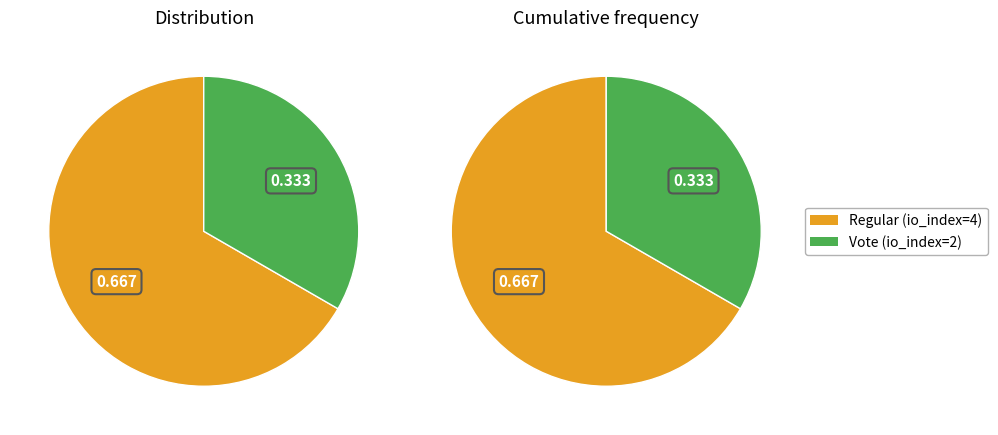

What is the total percentage of Vote and Regular?

100.0%